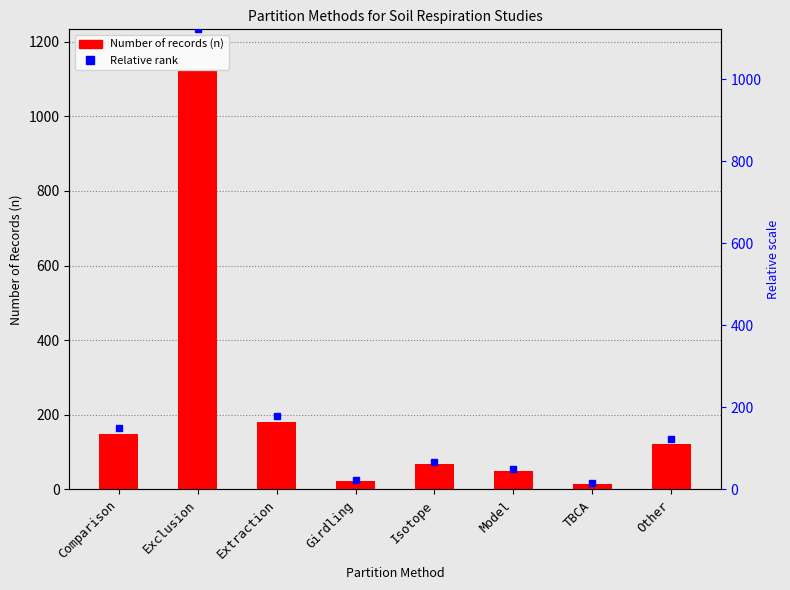

What is the change in value from Comparison to TBCA?

-134